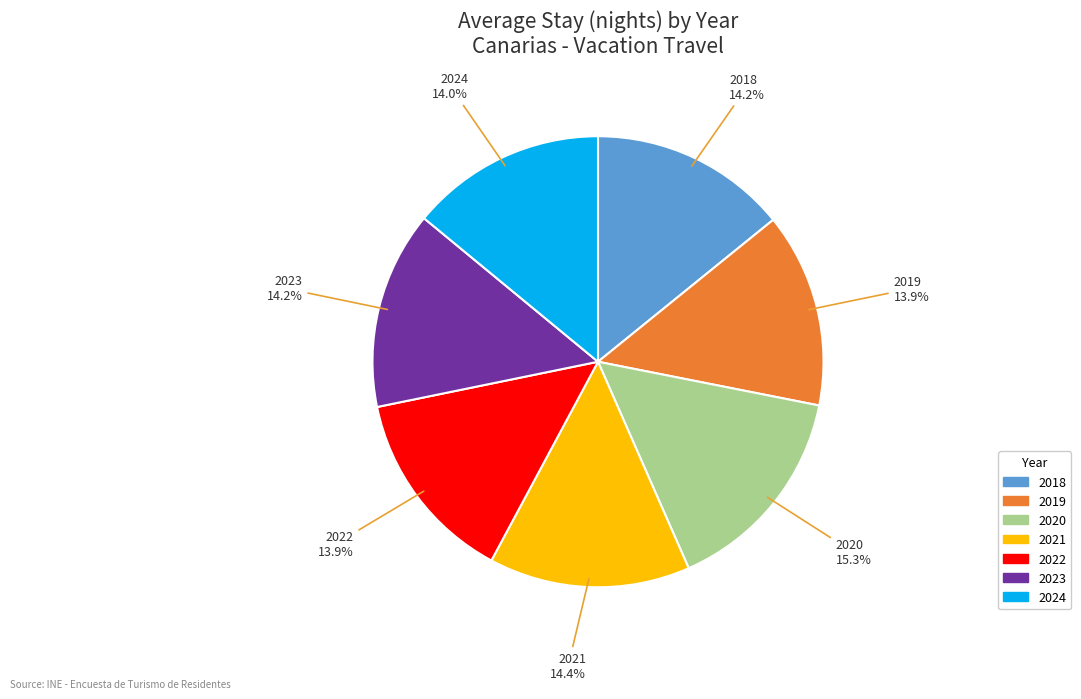

Approximately how many times larger is the value at 2021 compared to 2022?

1.0